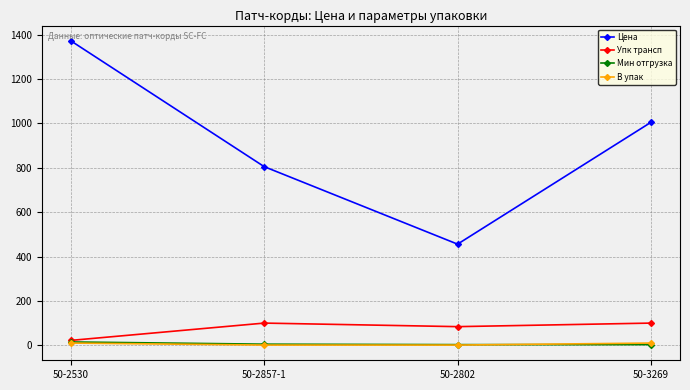

Which series has the widest spread of values?

Цена